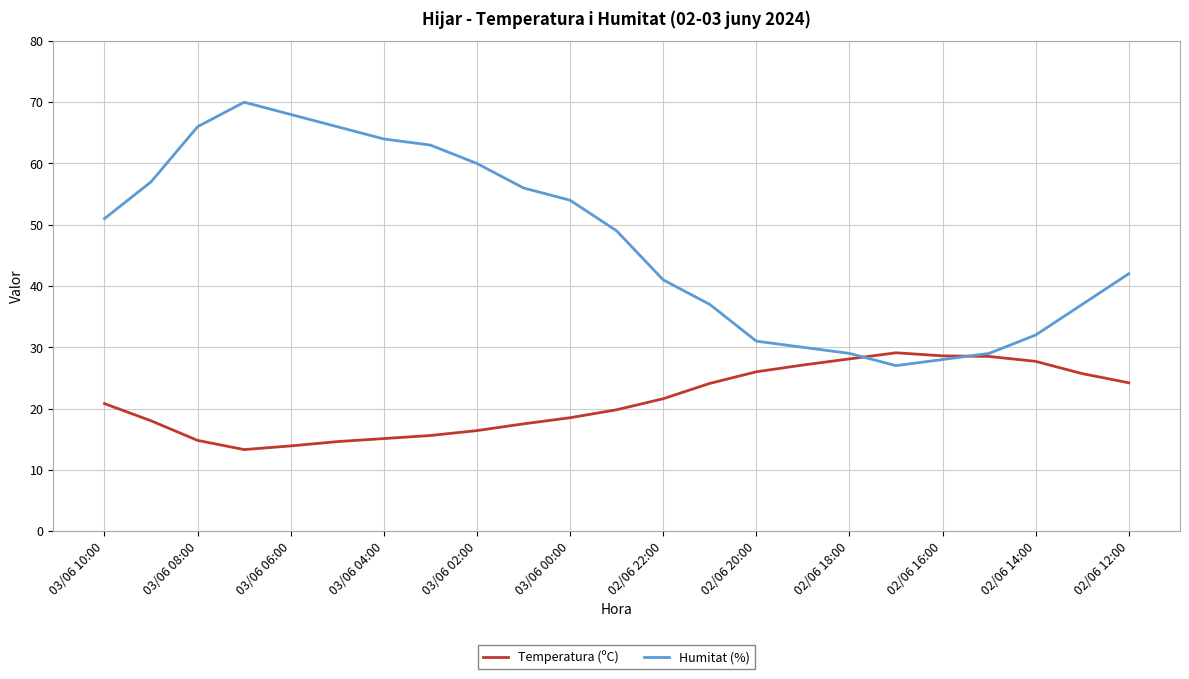

What are all the series names shown in the legend?

Temperatura (ºC), Humitat (%)